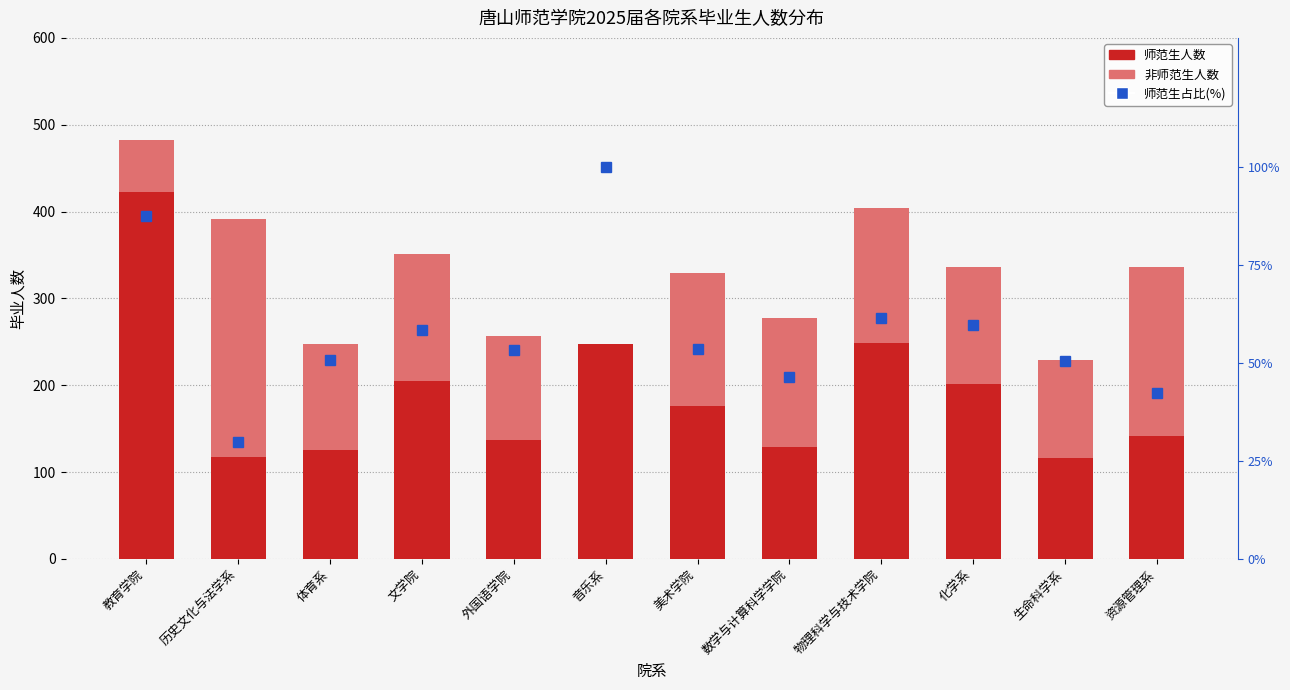

What is the difference between the 师范生人数 values at 生命科学系 and 外国语学院?

21.0